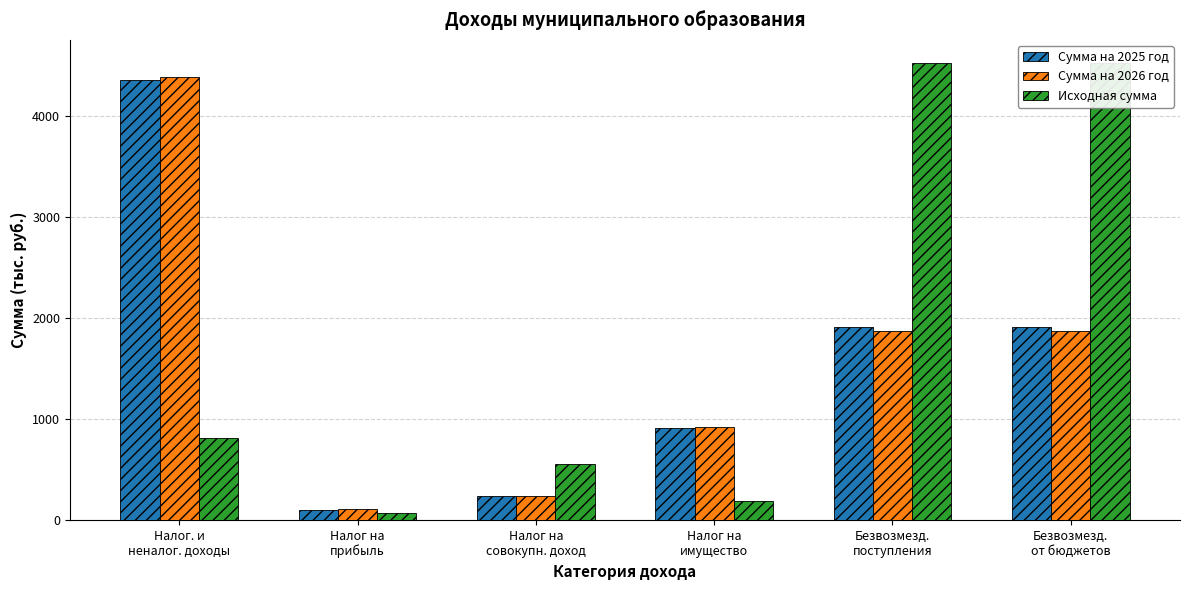

Which category has the lowest value in the Сумма на 2025 год series?

Налог на
прибыль